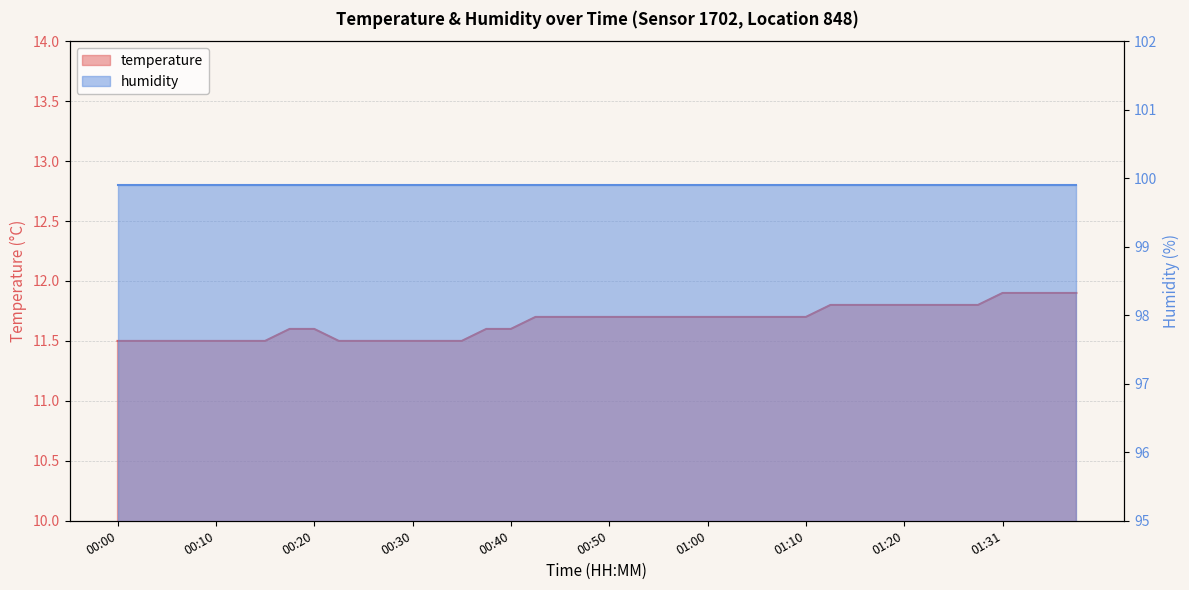

What is the value of the 13th point from the left?

11.5